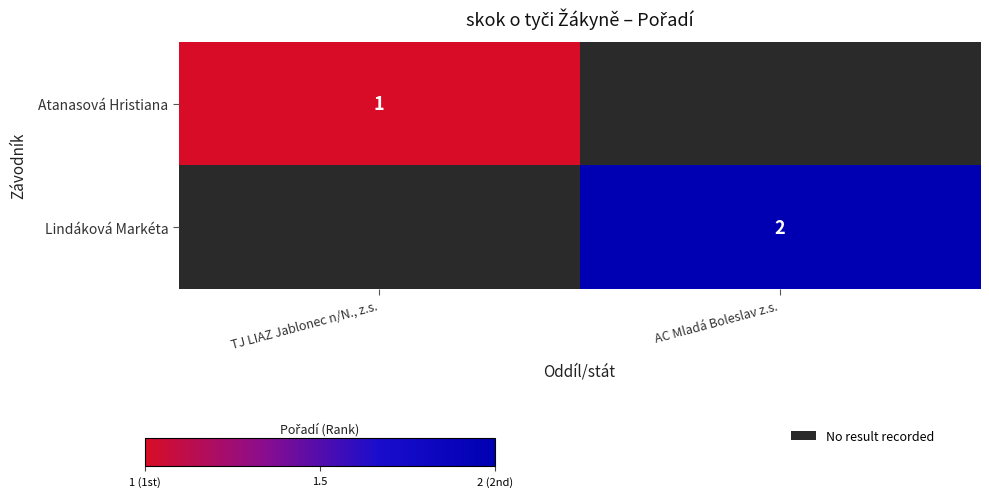

At which category does the chart reach its minimum across all series?

TJ LIAZ Jablonec n/N., z.s.